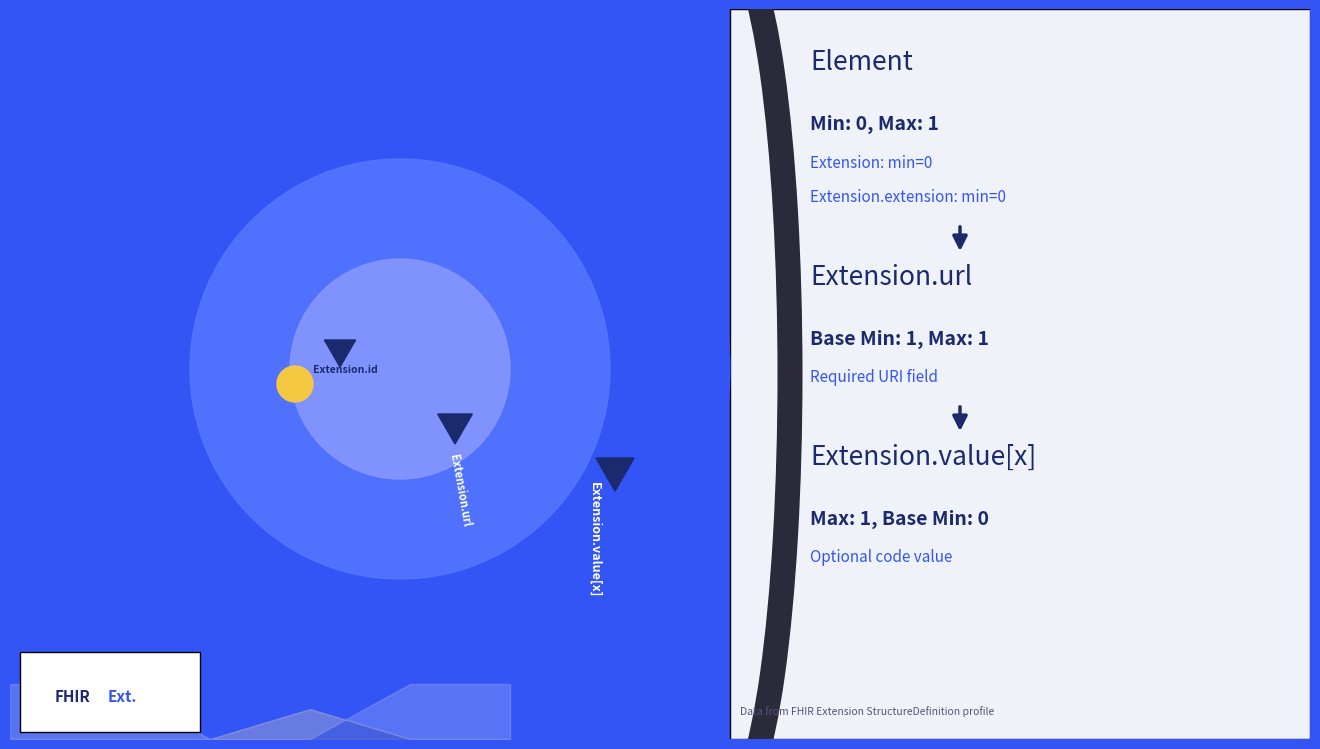

Does the chart have visible grid lines?

No